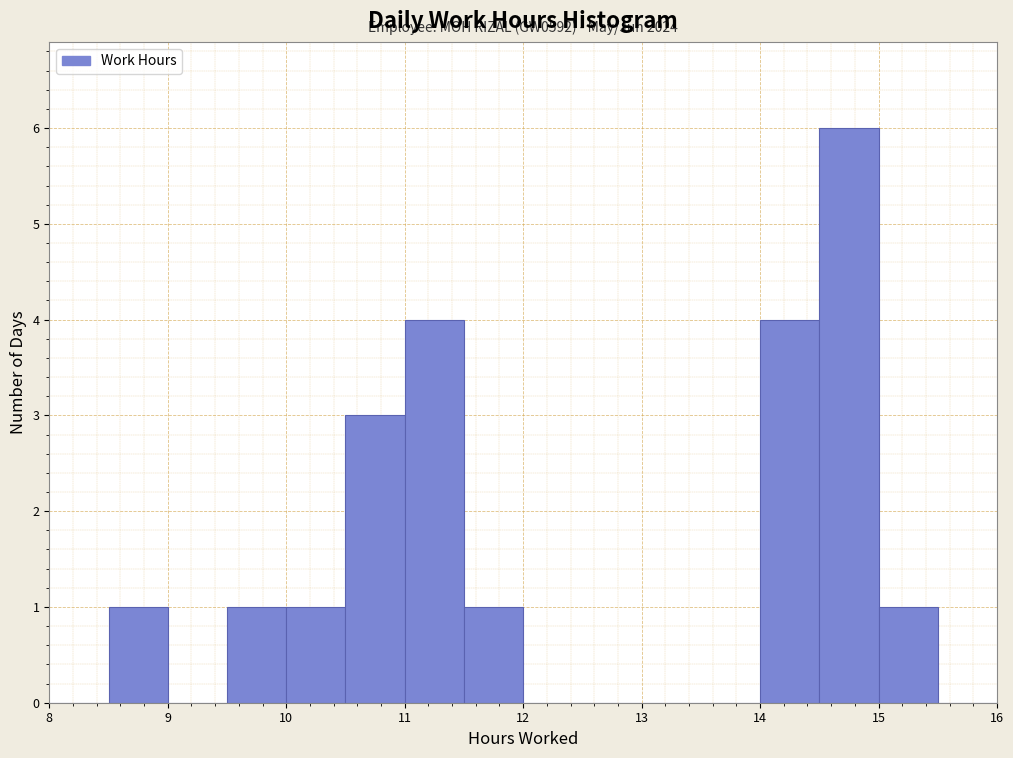

Over which range of the x-axis is the bar tallest?

14.5 to 15.0